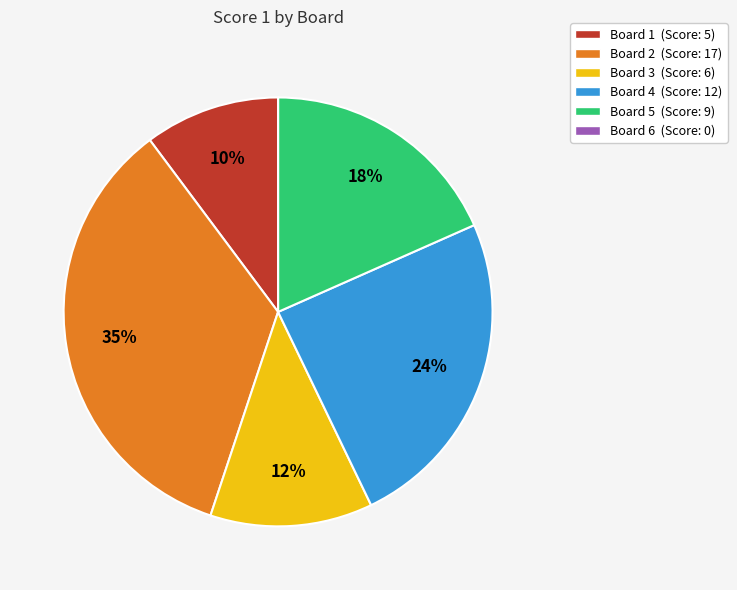

To the nearest percent, what is the average slice percentage?

17%